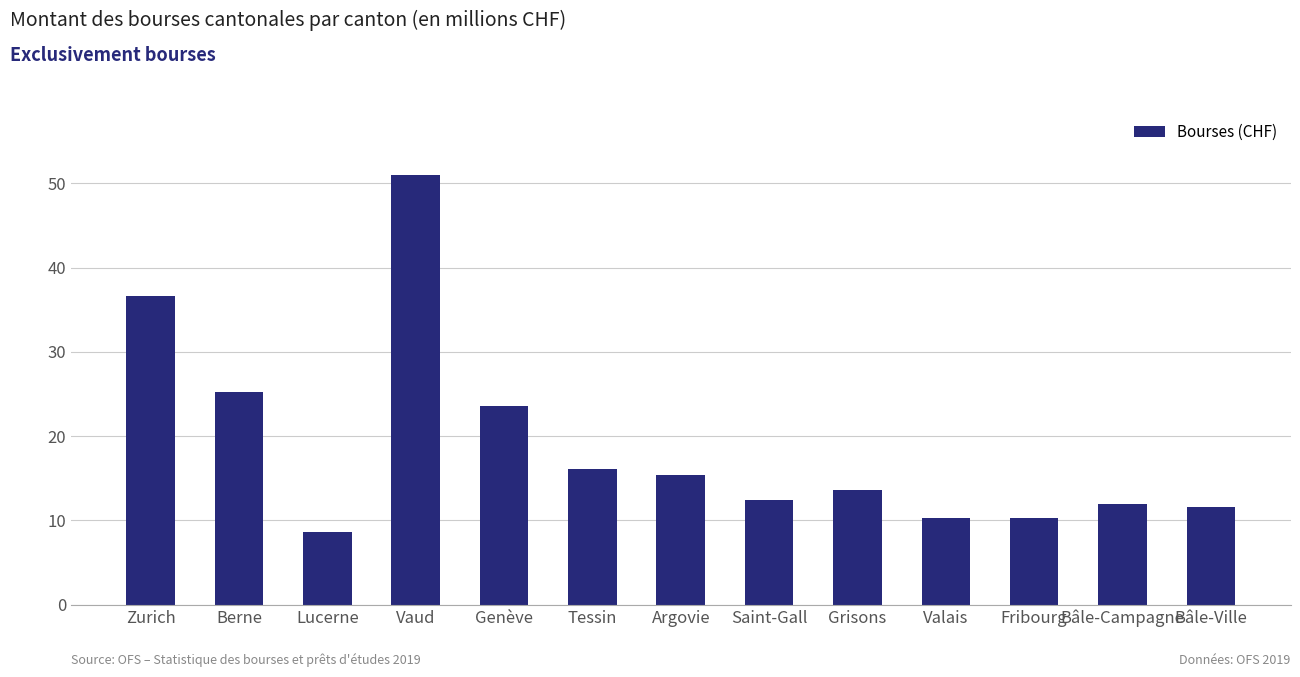

What is the label of the 1st bar from the right?

Bâle-Ville